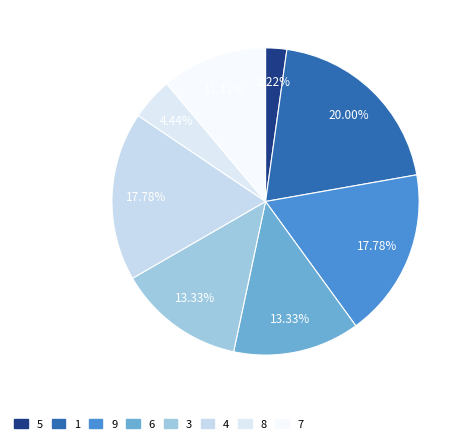

What is the change in value from 8 to 7?

+3